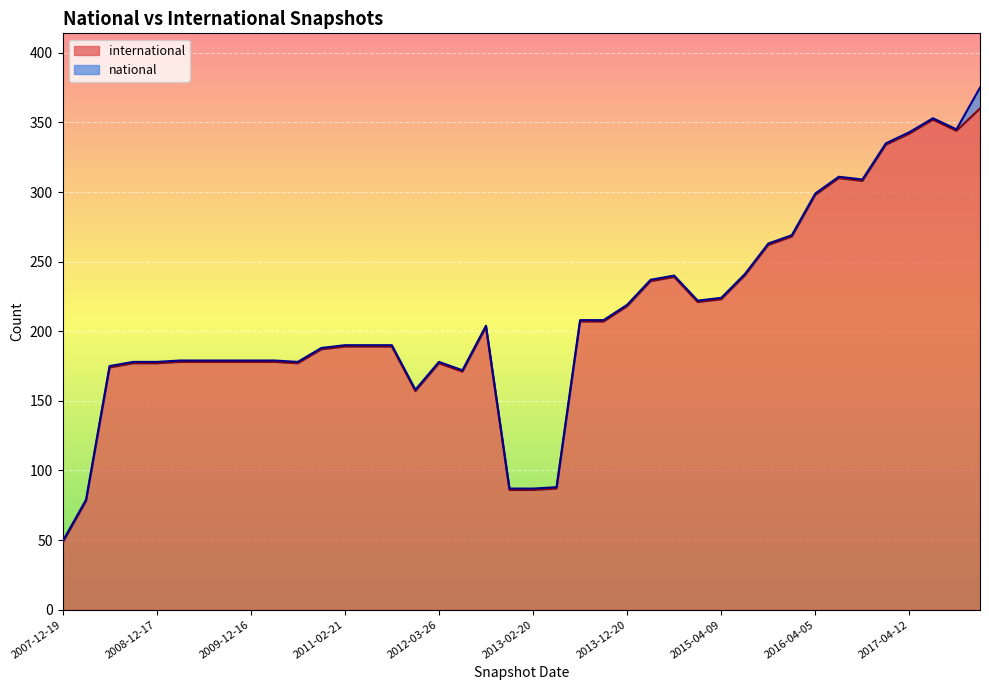

Does the chart display data point markers on the line(s)?

No